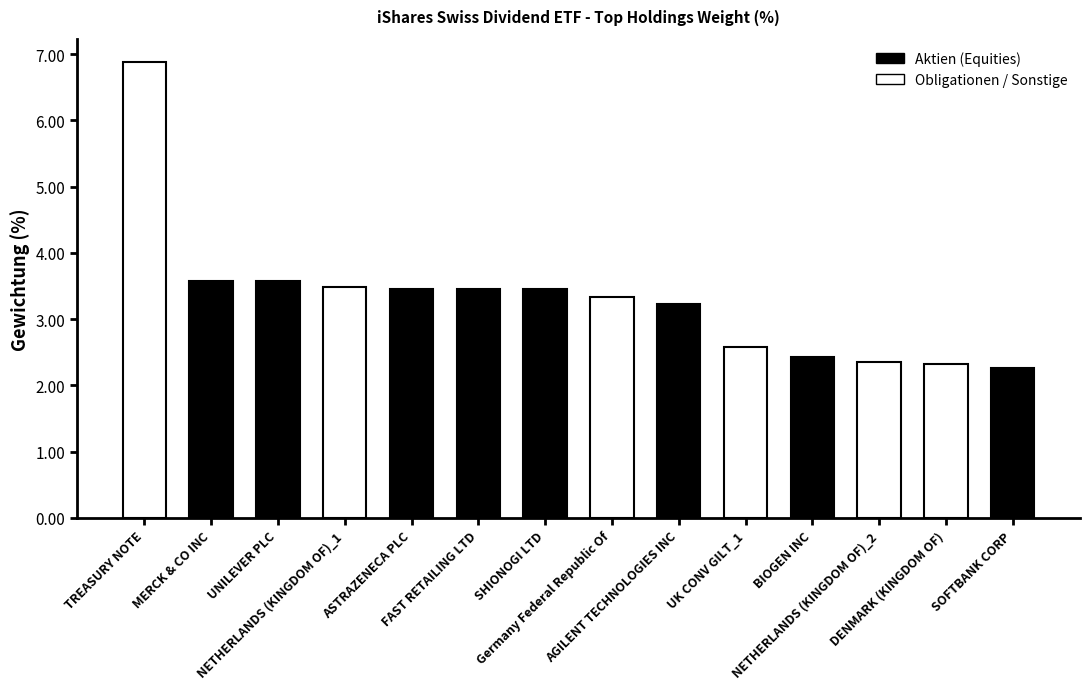

Approximately how many times larger is the value at MERCK & CO INC compared to BIOGEN INC?

1.5